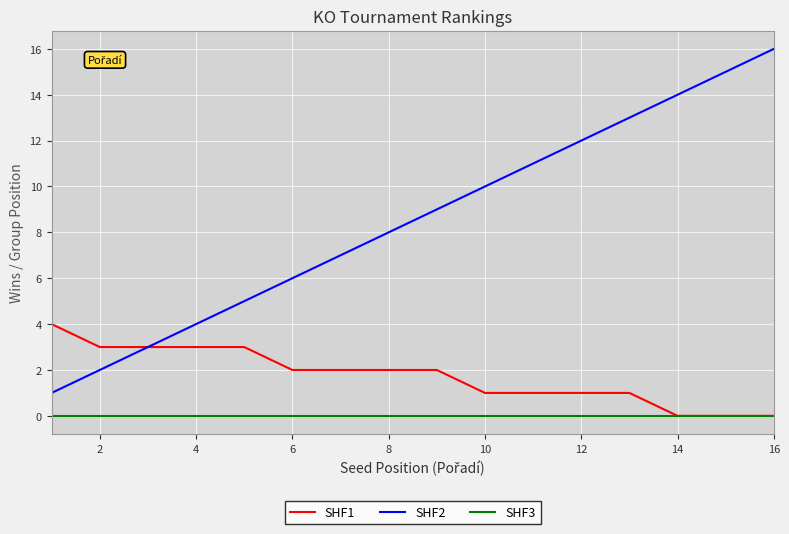

Rank the series by their average value, from lowest to highest.

SHF3, SHF1, SHF2